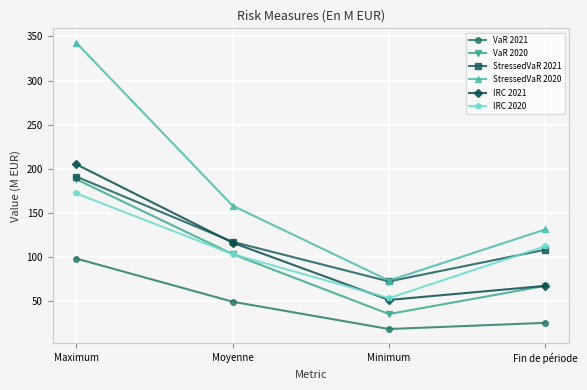

Reading left to right, extract all data points from this chart.

VaR 2021: Maximum=98	Moyenne=49	Minimum=18	Fin de période=25
VaR 2020: Maximum=188	Moyenne=103	Minimum=35	Fin de période=67
StressedVaR 2021: Maximum=191	Moyenne=117	Minimum=72	Fin de période=108
StressedVaR 2020: Maximum=343	Moyenne=158	Minimum=73	Fin de période=131
IRC 2021: Maximum=205	Moyenne=116	Minimum=51	Fin de période=67
IRC 2020: Maximum=172	Moyenne=103	Minimum=53	Fin de période=112